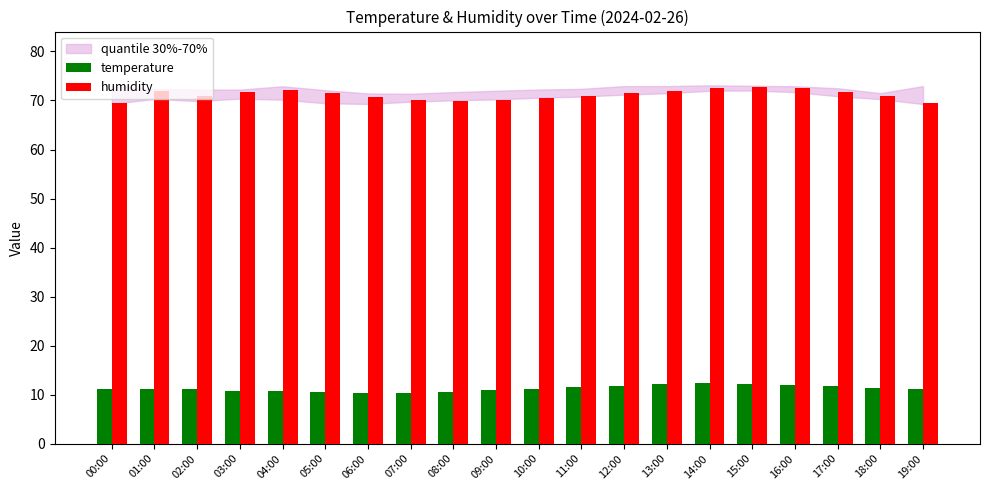

How many bars are there in each group?

2